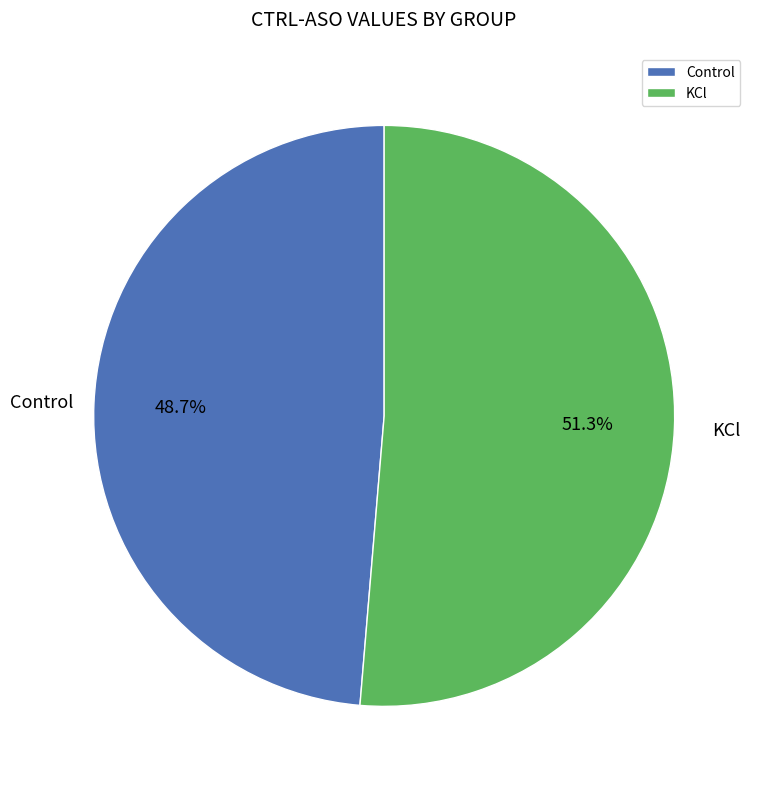

Which category has the smallest portion of the pie?

Control